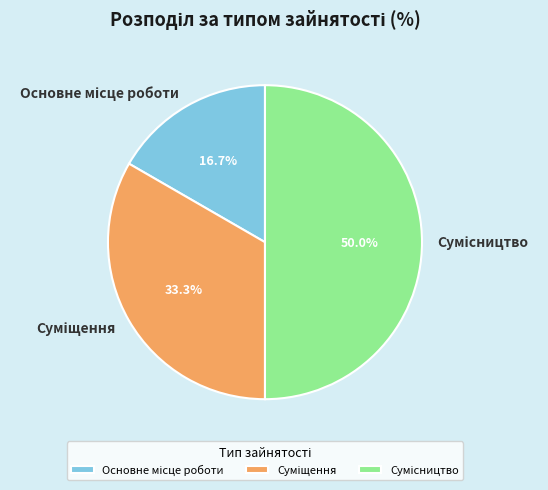

Rank the categories by value from lowest to highest.

Основне місце роботи, Суміщення, Сумісництво